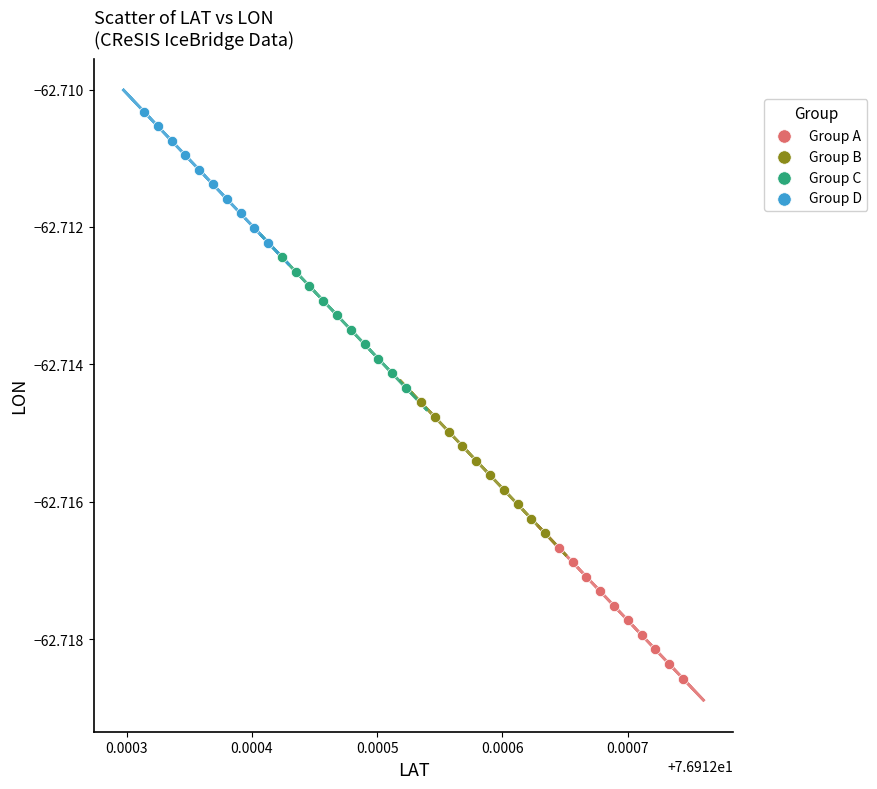

Which series reaches the minimum Y coordinate?

Group A